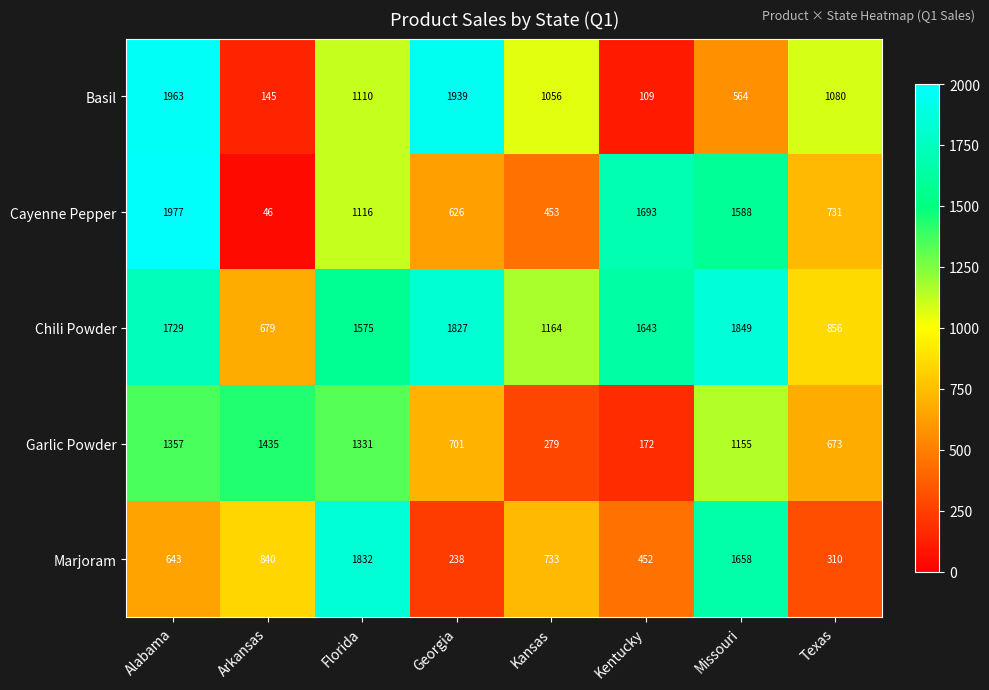

Between Arkansas and Kansas, which series saw the biggest shift?

Garlic Powder